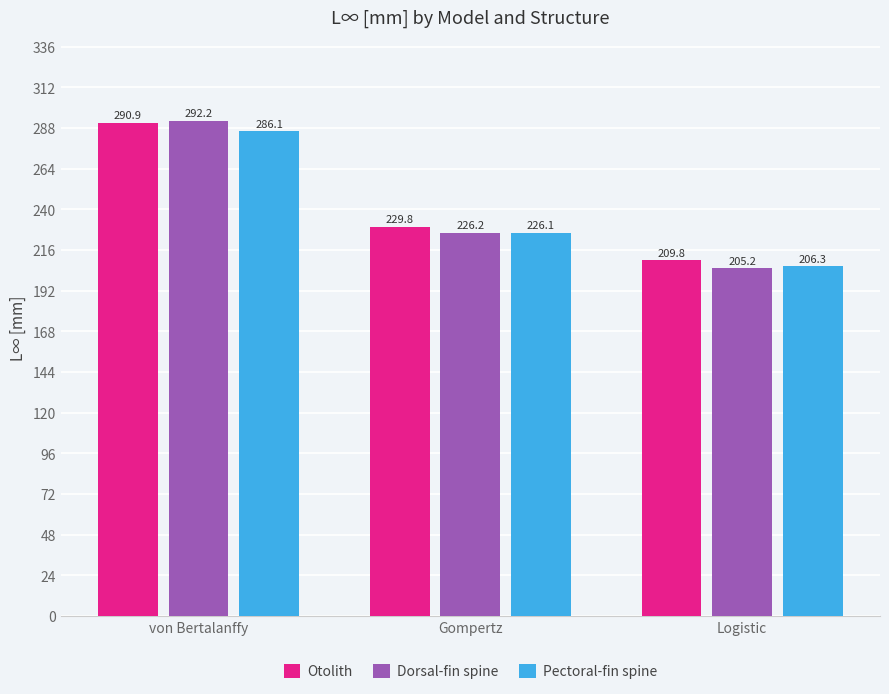

Where does the Pectoral-fin spine series first go above 226?

von Bertalanffy